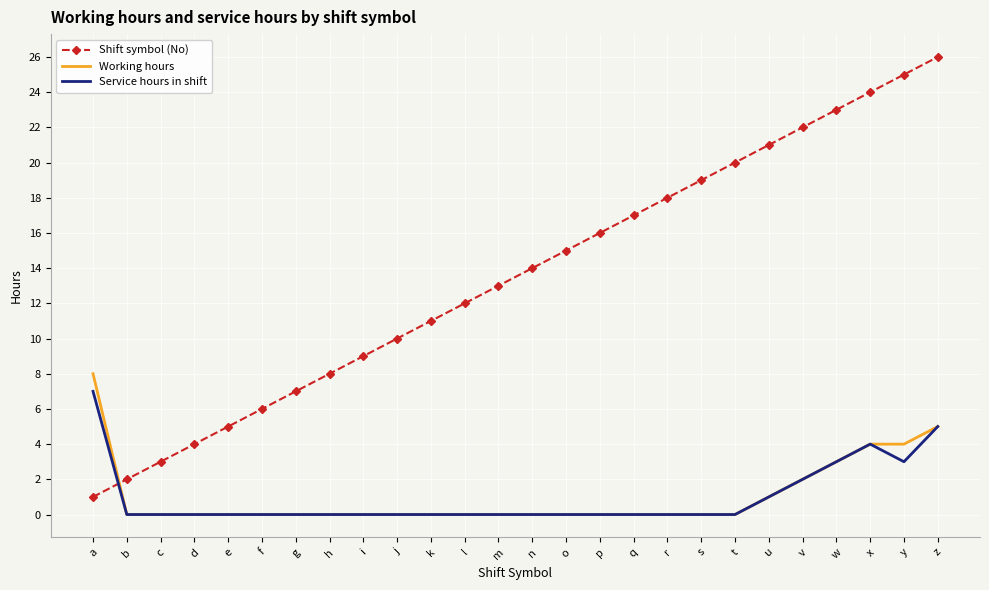

What is the total value across all series at m?

13